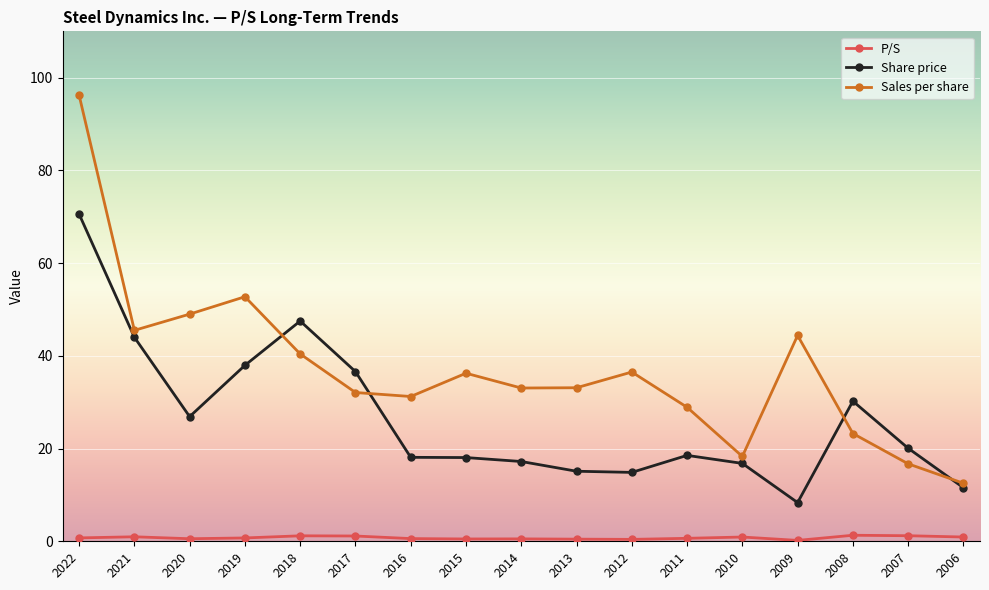

Which series has the largest total across all categories?

Sales per share